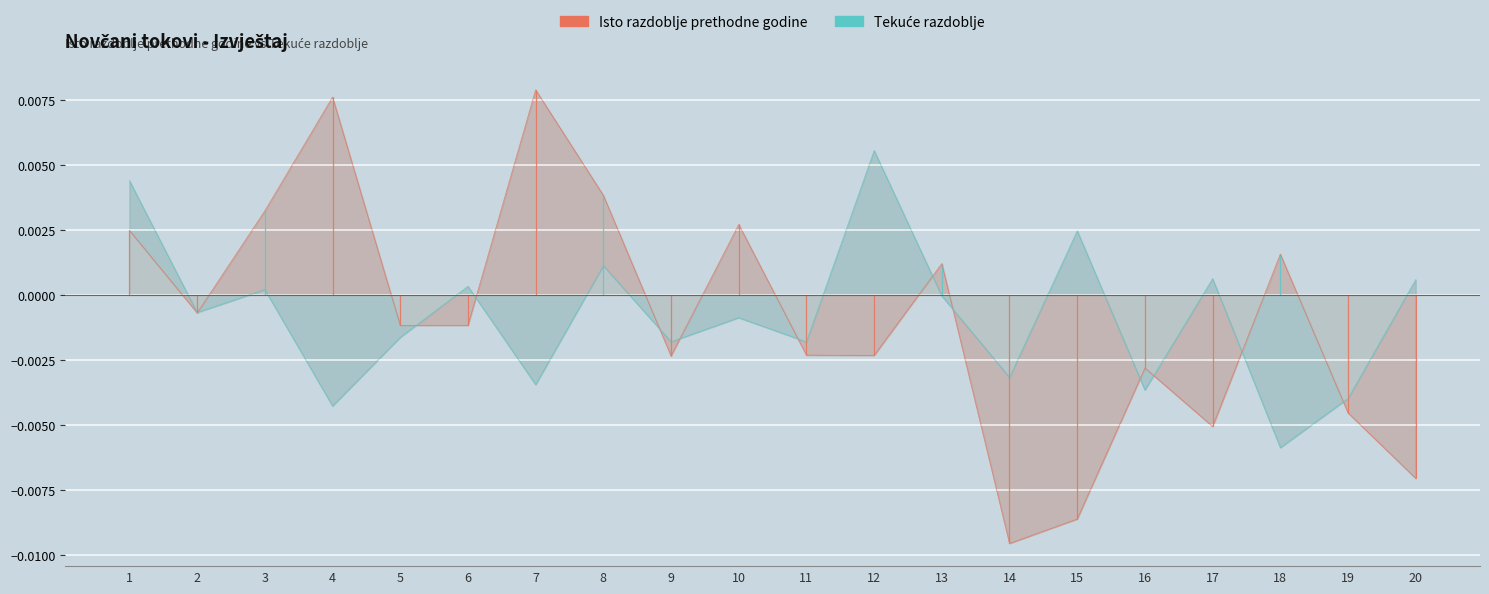

The Isto razdoblje prethodne godine series shows -0.0 at 17. True or false?

False